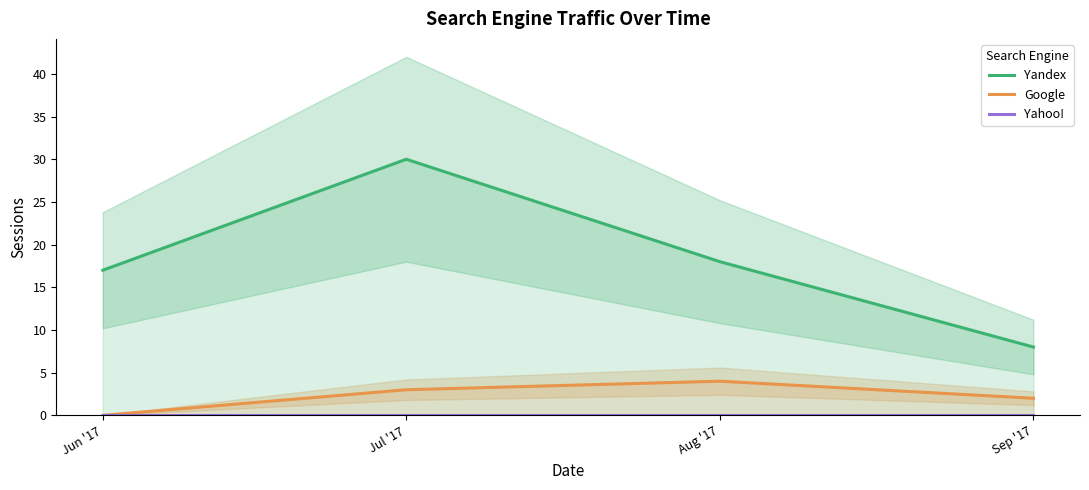

Reading left to right, transcribe all the data shown in this chart.

Yandex: 17	30	18	8
Google: 0	3	4	2
Yahoo!: 0	0	0	0